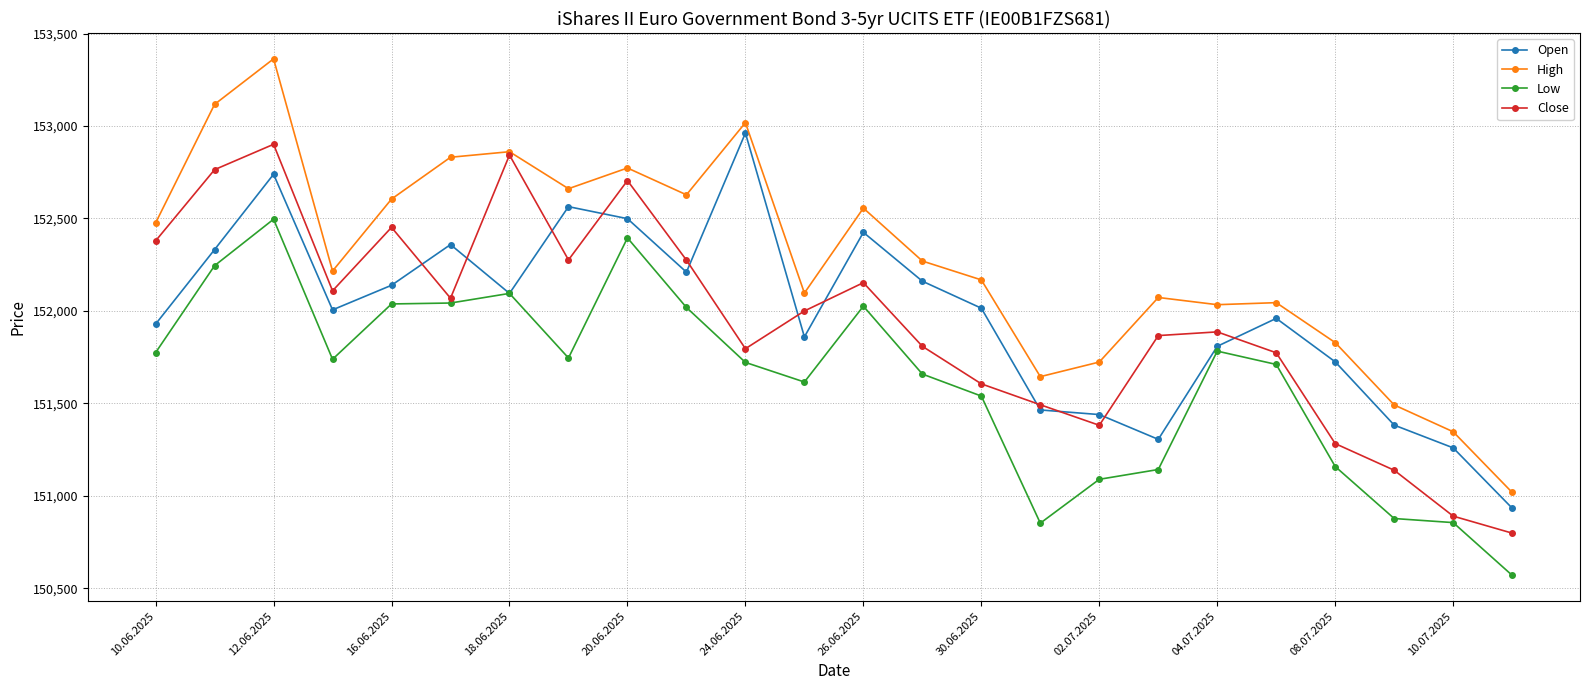

True or false: High and Low intersect in this chart.

False